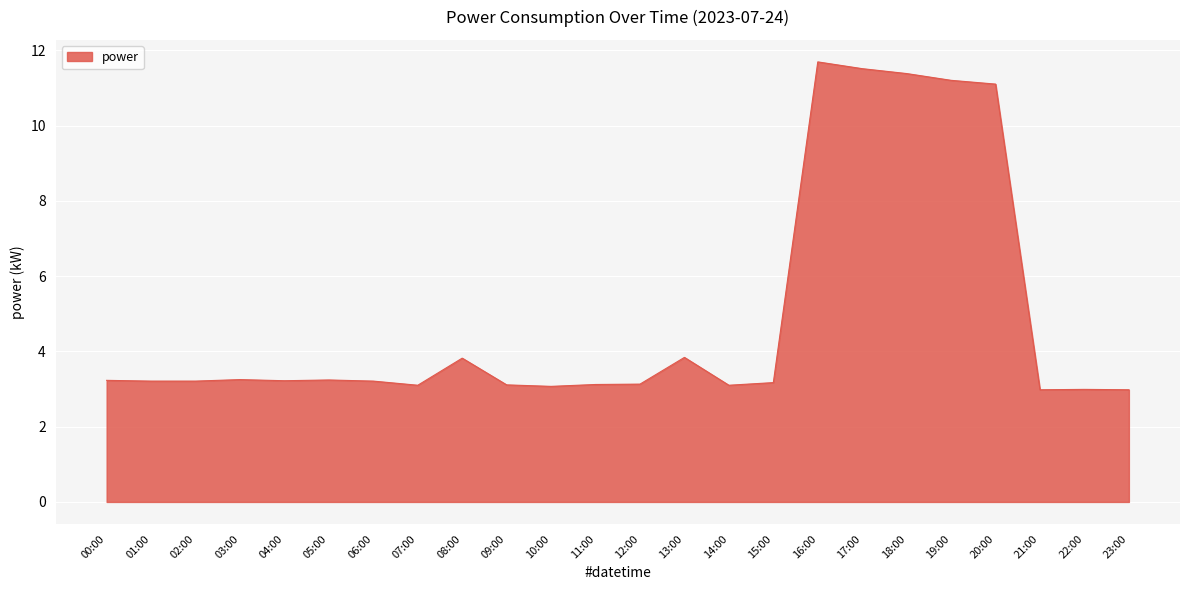

What position from the right is 16:00?

8